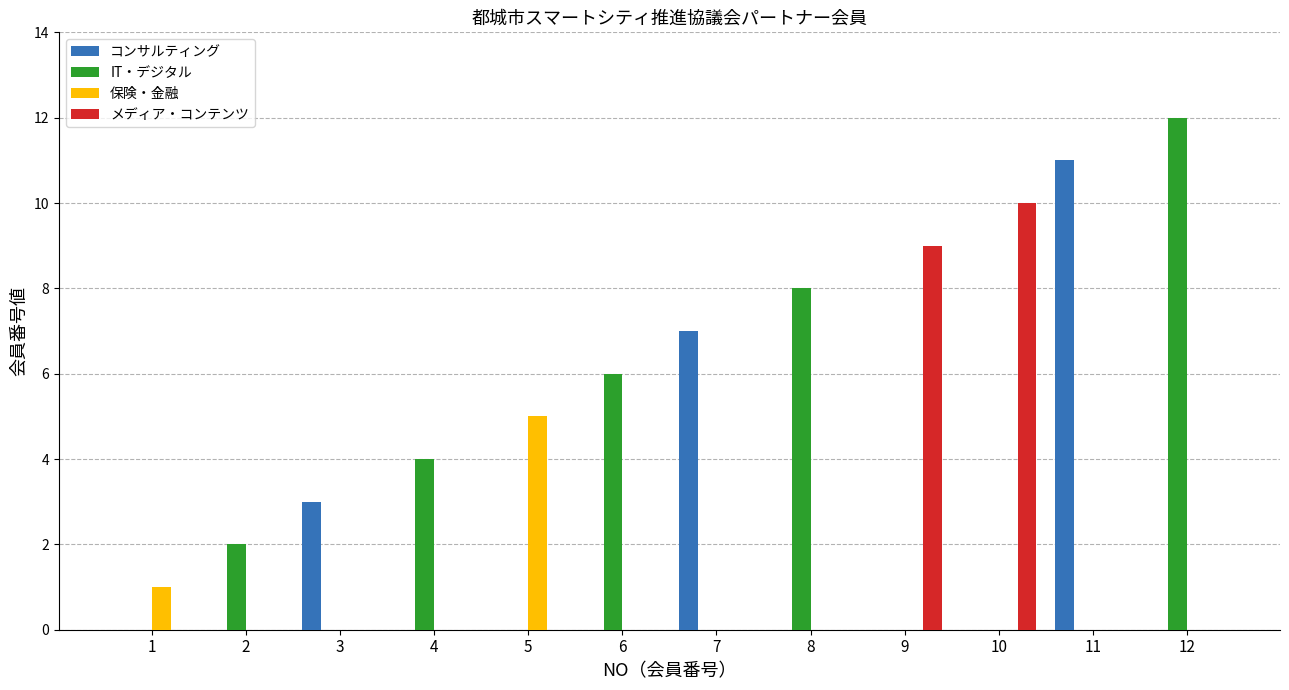

What is the maximum value shown in the chart?

12